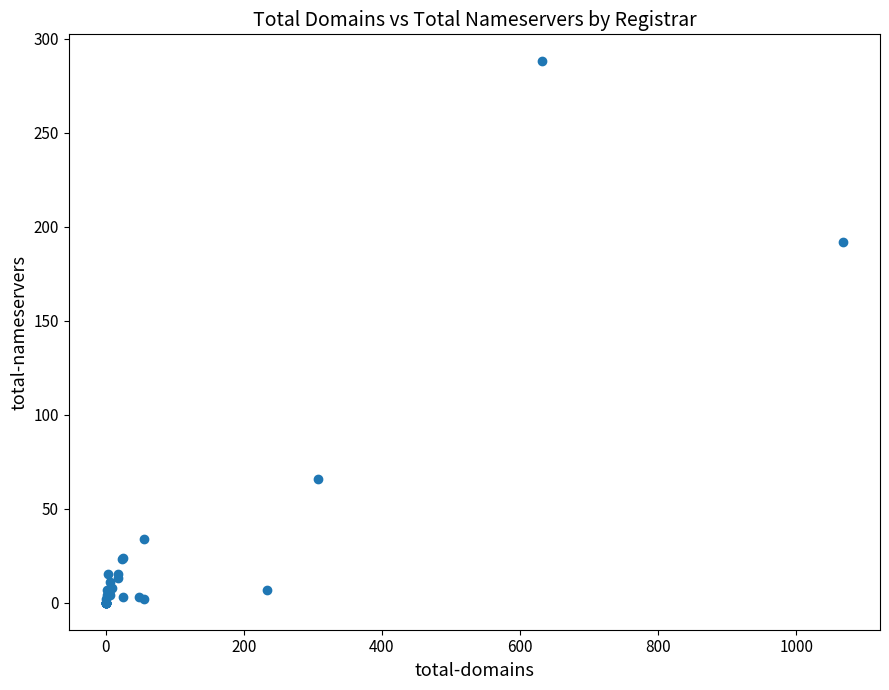

What Y value in the scatter plot is closest to 144?

192